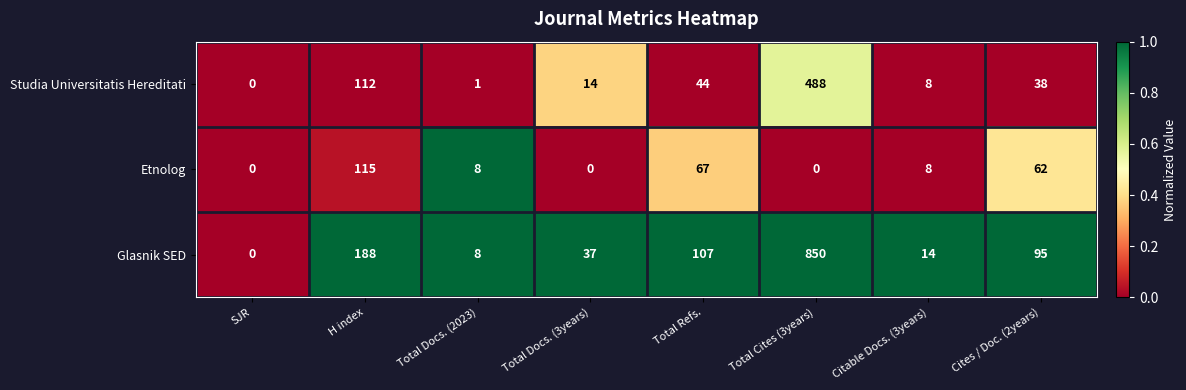

Which series changed the most between SJR and Total Refs.?

Glasnik SED